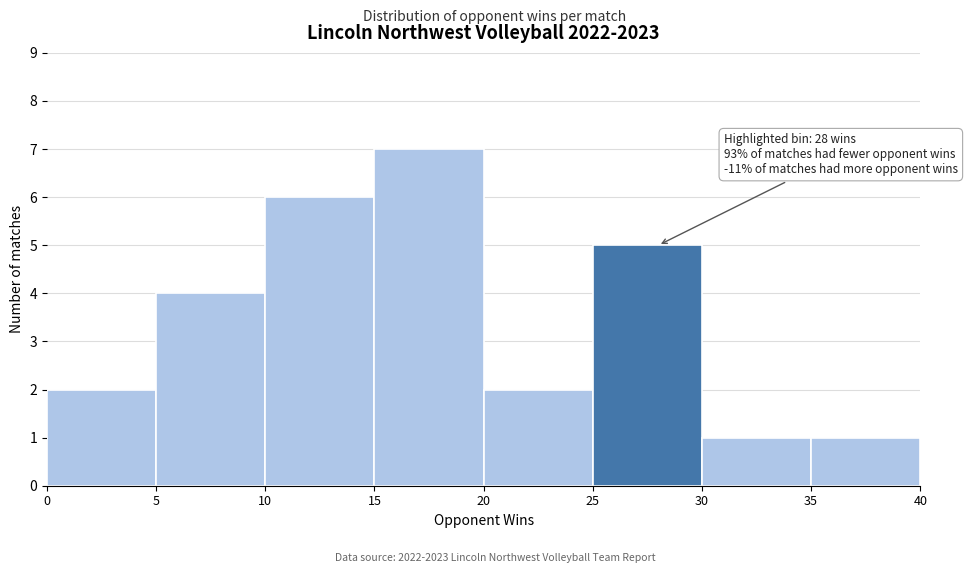

Over which range of the x-axis is the bar tallest?

15 to 20